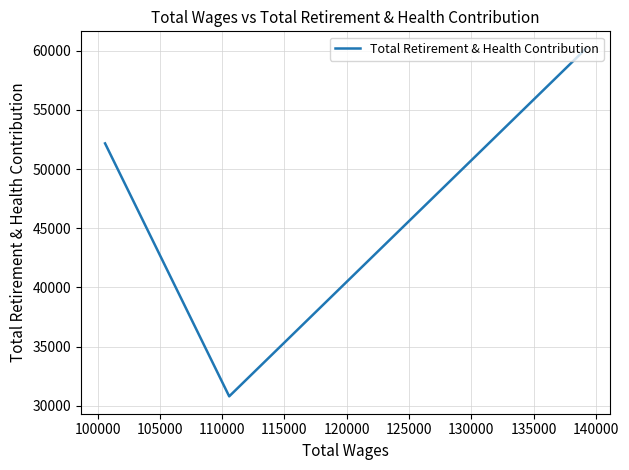

How many values are below 52171?

1